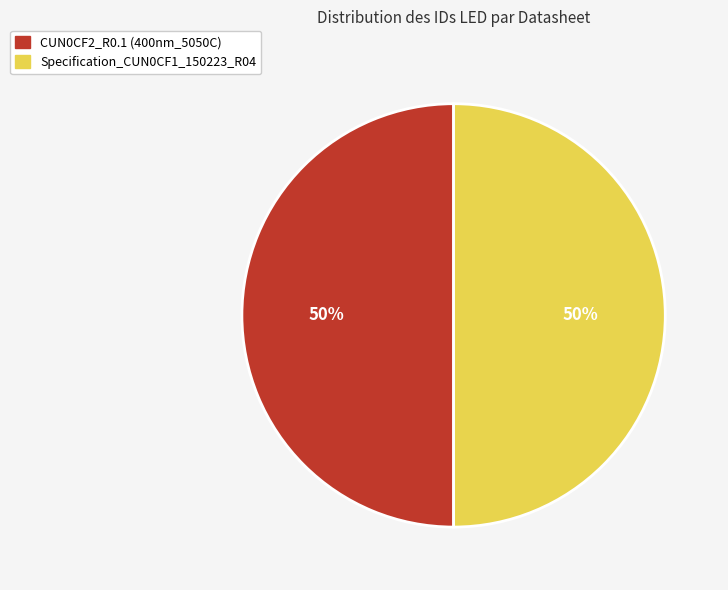

What is the ratio of the value at Specification_CUN0CF1_150223_R04 to the value at CUN0CF2_R0.1 (400nm_5050C)?

1.0